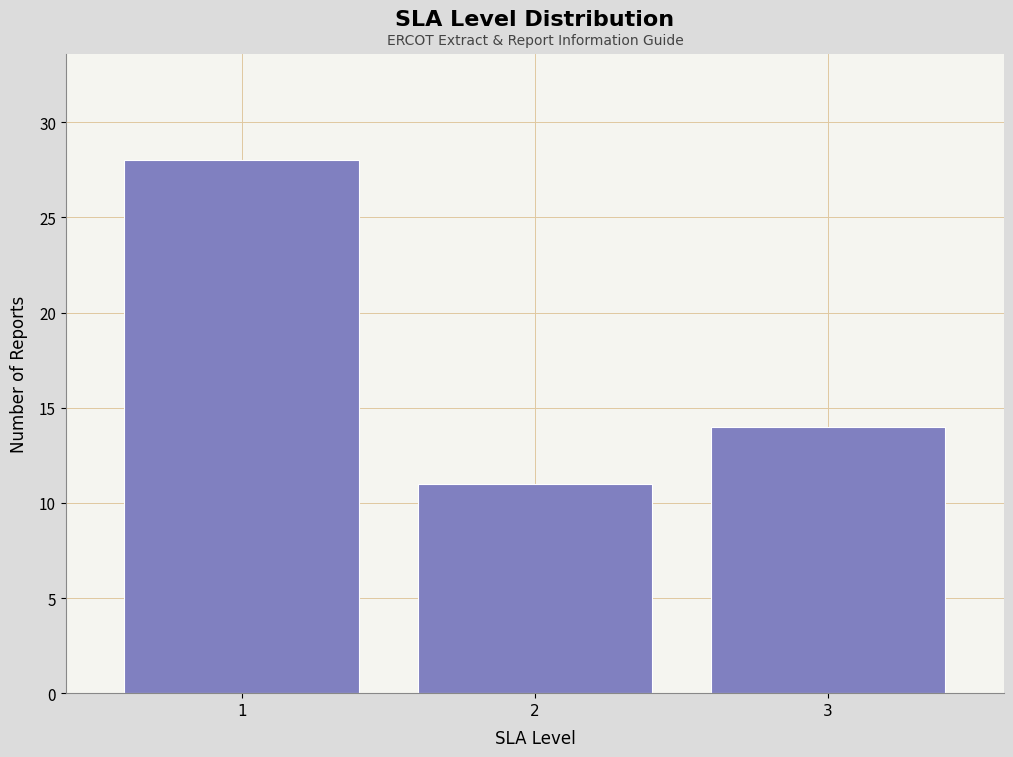

Reading left to right, extract all data points from this chart.

1=28	2=11	3=14